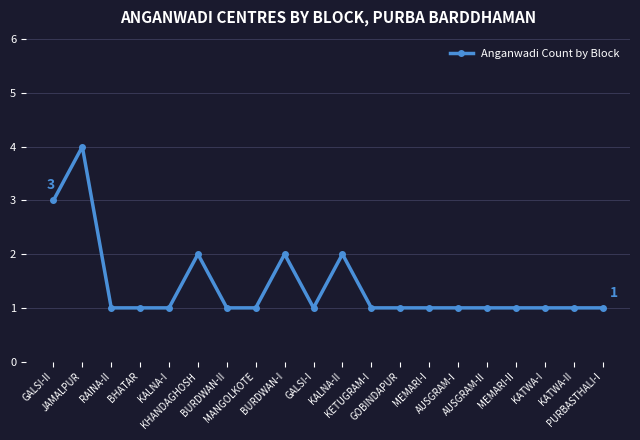

At which category does the data reach its first local peak?

JAMALPUR